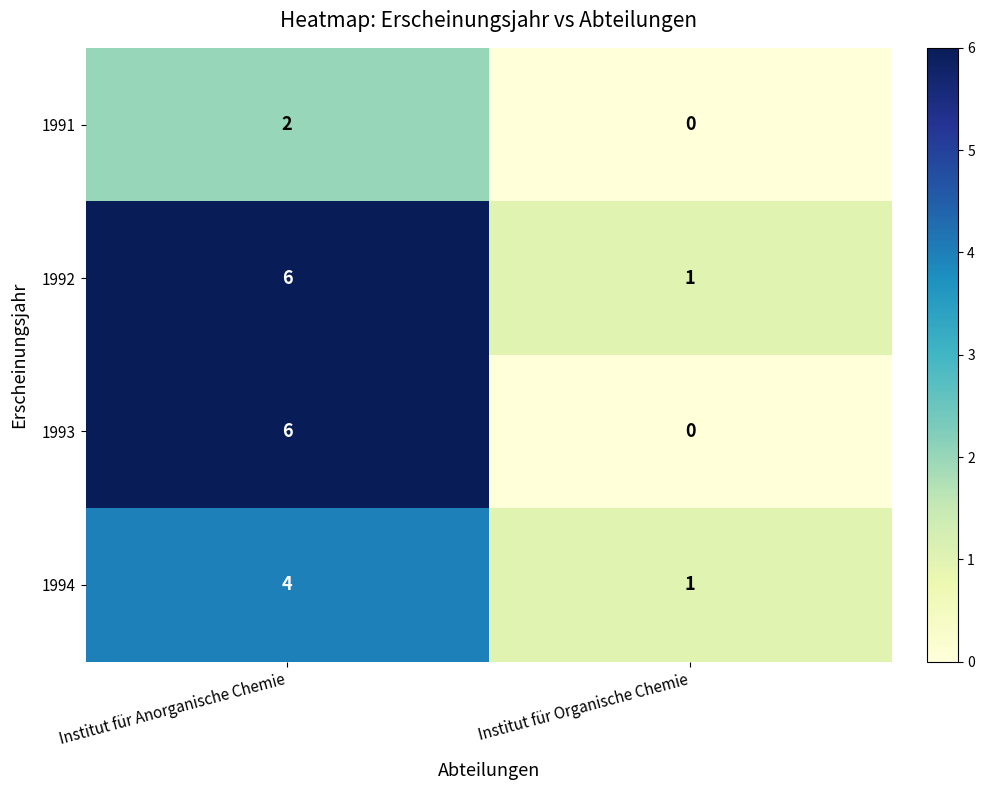

Count the number of data series in this chart.

4